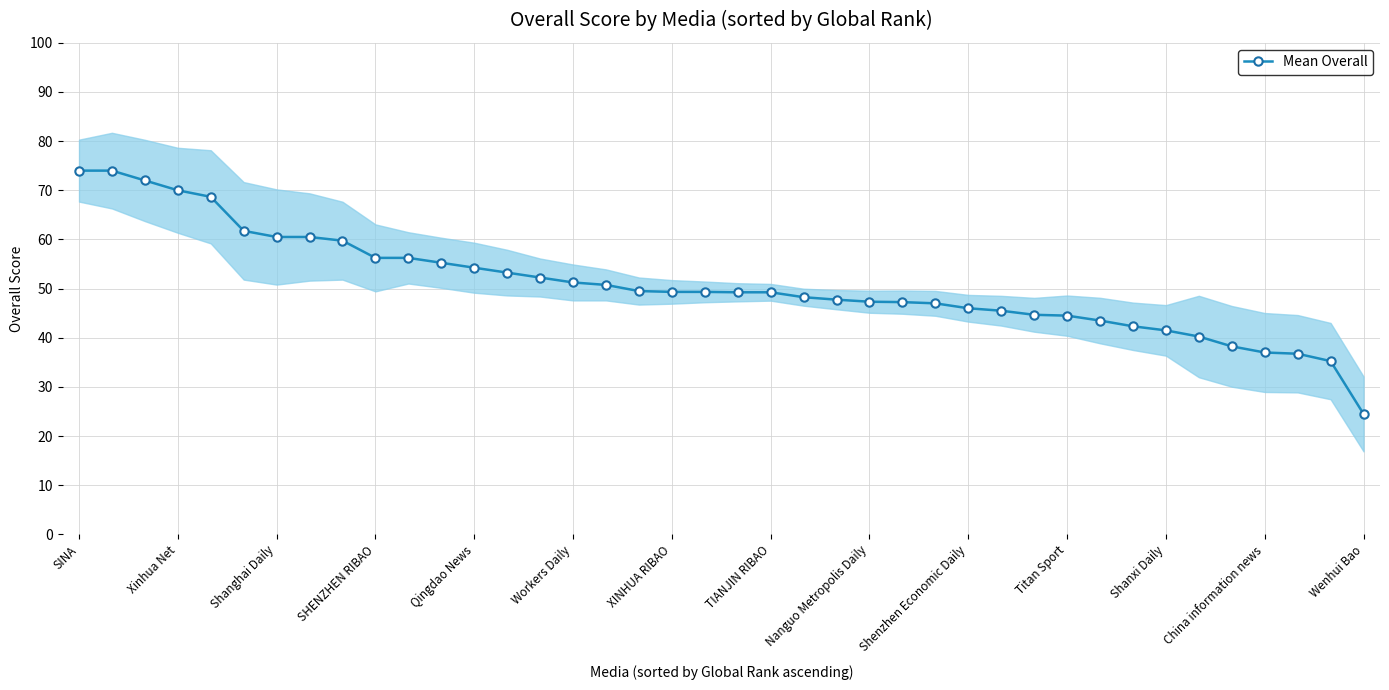

Where does the data first go above 49?

SINA